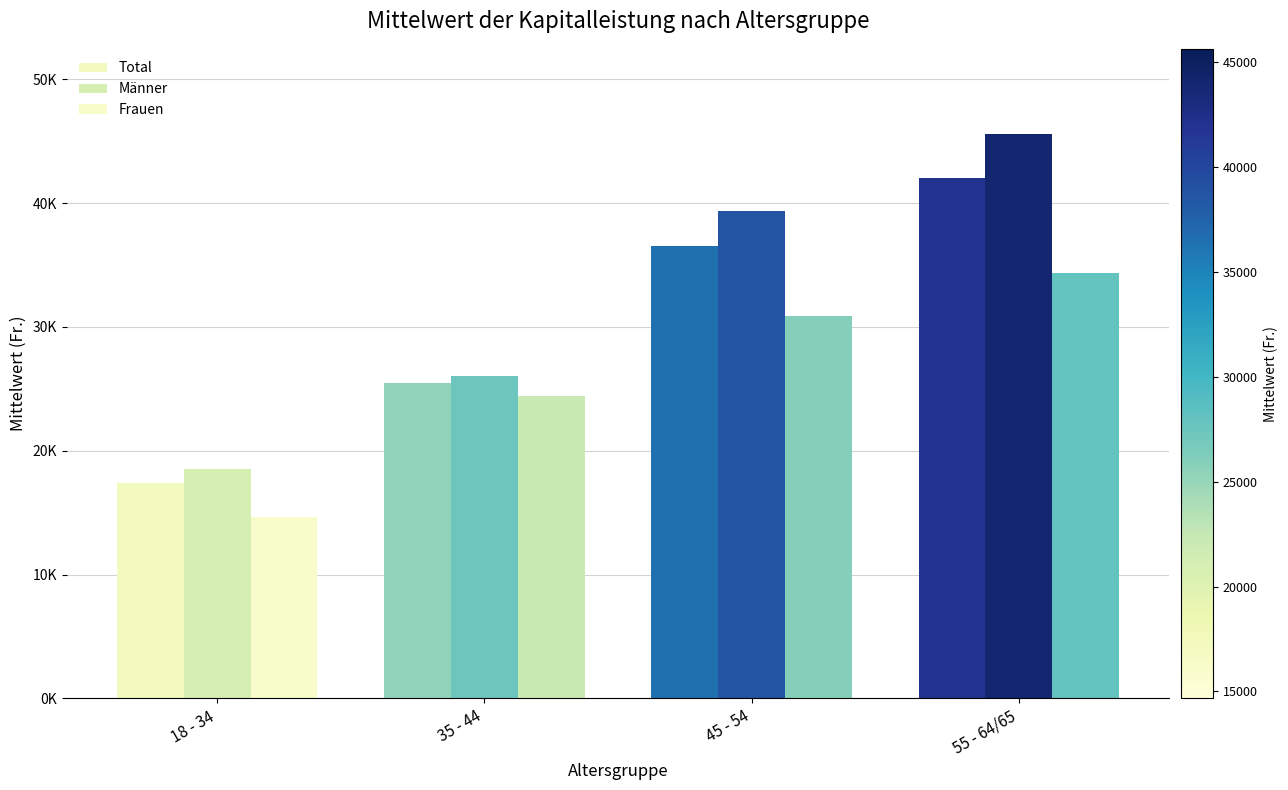

Are the bars horizontal?

No